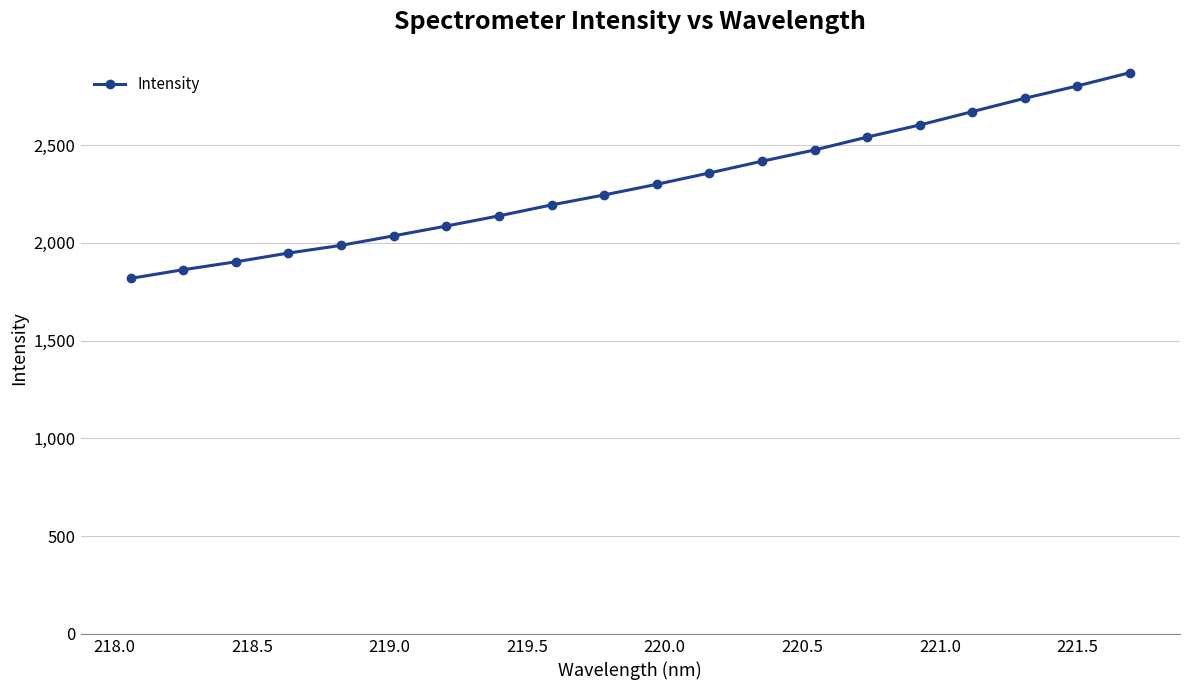

What is the average value?

2299.2